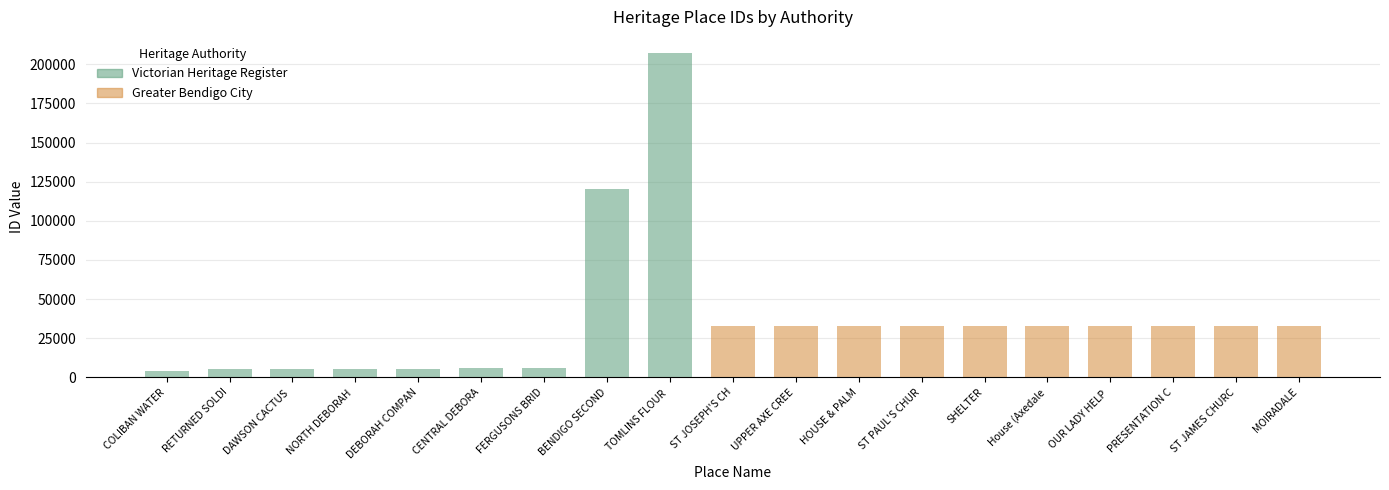

The value at NORTH DEBORAH  is 5247. True or false?

True